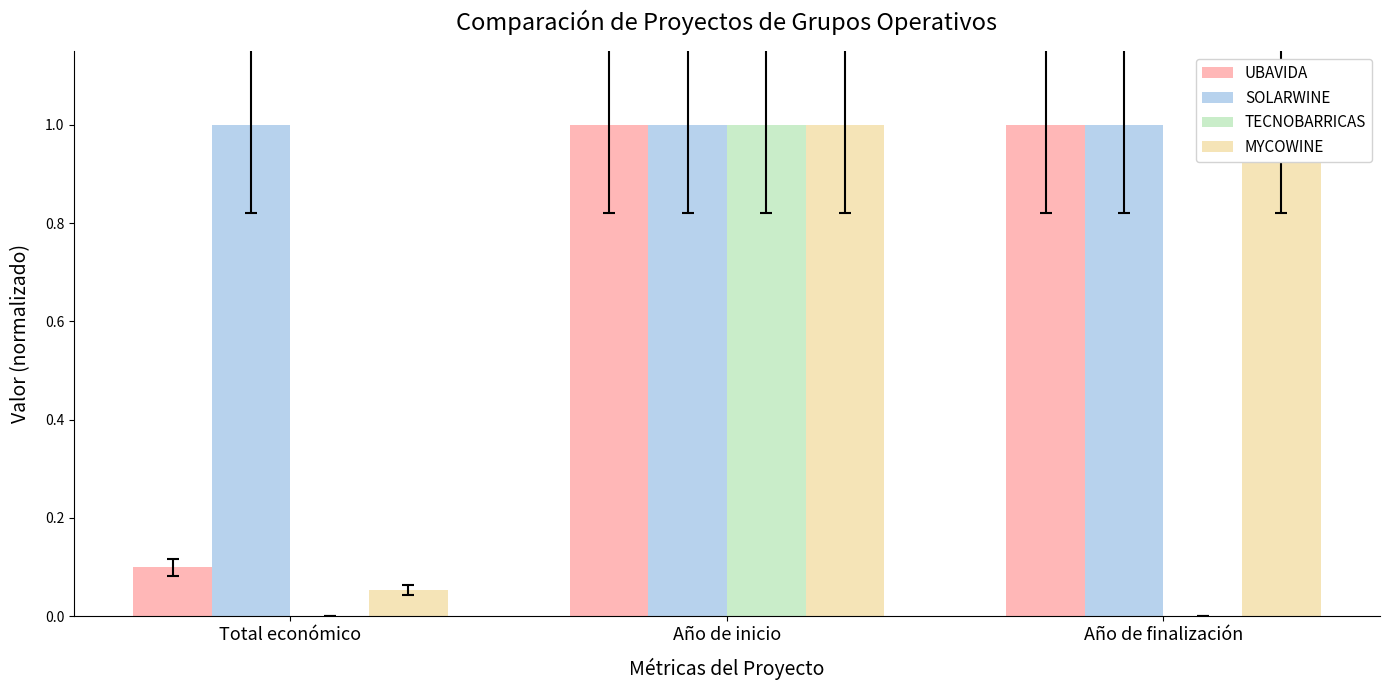

What is the label of the 1st bar from the left?

Total económico